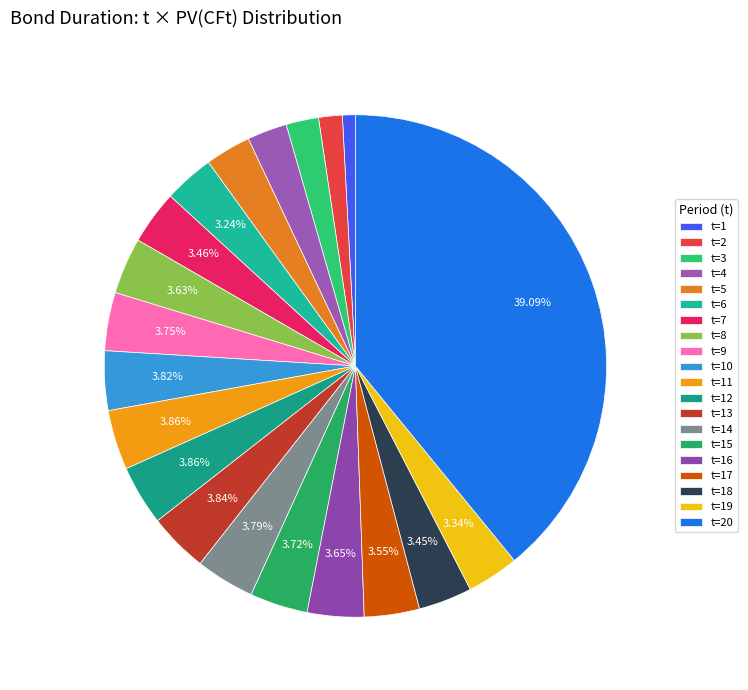

To the nearest percent, what is the combined percentage of t=20 and t=11?

43%